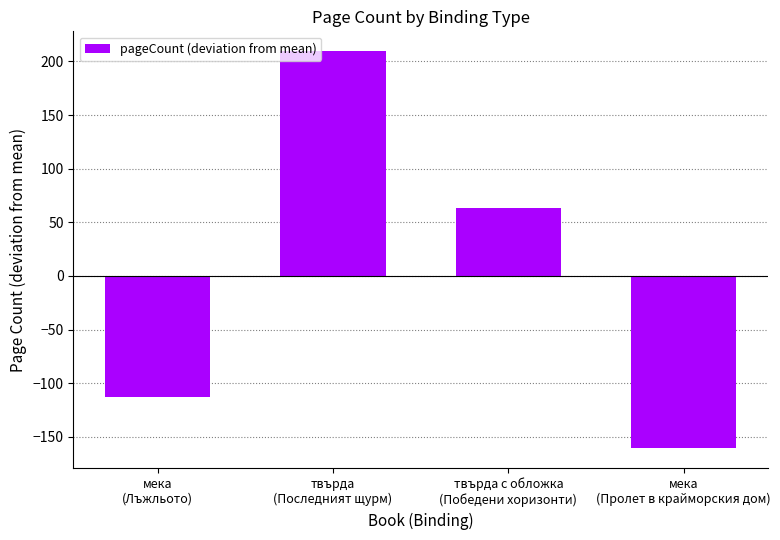

What is the label of the 3rd bar from the right?

твърда
(Последният щурм)